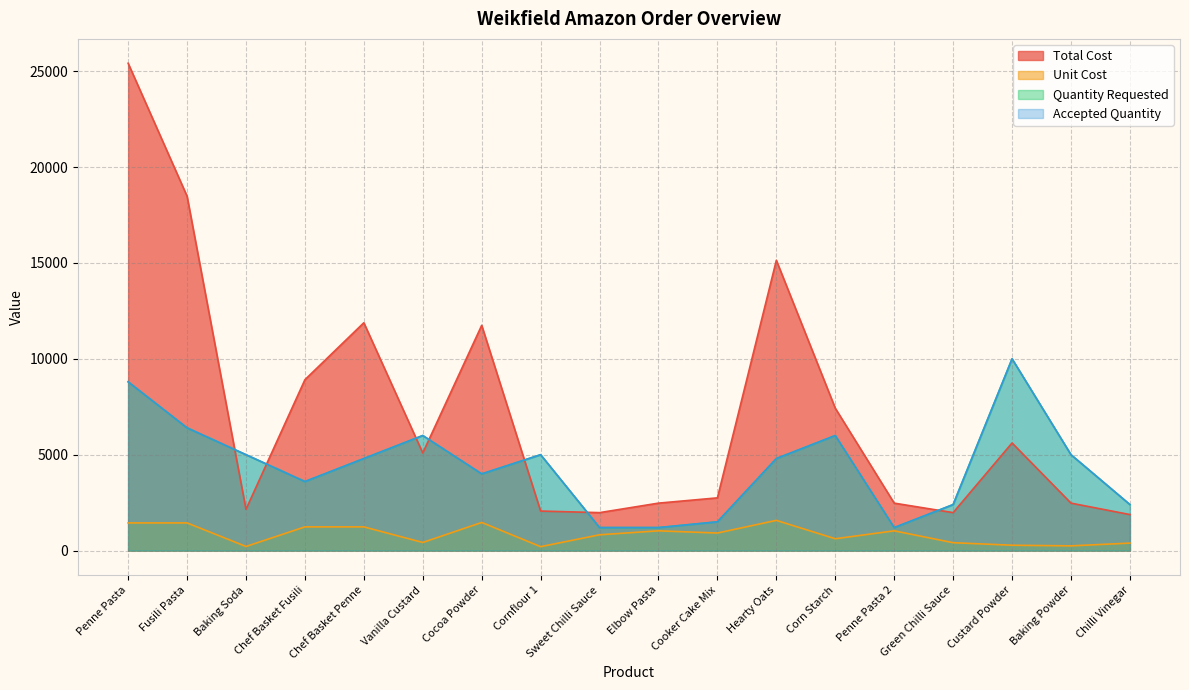

Reading left to right, list all the values displayed in this chart.

Total Cost: Penne Pasta=25409.1	Fusili Pasta=18479.4	Baking Soda=2153.0	Chef Basket Fusili=8910.0	Chef Basket Penne=11880.0	Vanilla Custard=5090.4	Cocoa Powder=11745.6	Cornflour 1=2062.0	Sweet Chilli Sauce=1980.0	Elbow Pasta=2474.9	Cooker Cake Mix=2750.1	Hearty Oats=15136.3	Corn Starch=7424.4	Penne Pasta 2=2474.9	Green Chilli Sauce=1980.0	Custard Powder=5612.0	Baking Powder=2475.0	Chilli Vinegar=1879.2
Unit Cost: Penne Pasta=1443.7	Fusili Pasta=1443.7	Baking Soda=215.3	Chef Basket Fusili=1237.5	Chef Basket Penne=1237.5	Vanilla Custard=424.2	Cocoa Powder=1468.2	Cornflour 1=206.2	Sweet Chilli Sauce=825.0	Elbow Pasta=1031.2	Cooker Cake Mix=916.7	Hearty Oats=1576.7	Corn Starch=618.7	Penne Pasta 2=1031.2	Green Chilli Sauce=412.5	Custard Powder=280.6	Baking Powder=247.5	Chilli Vinegar=391.5
Quantity Requested: Penne Pasta=8800.0	Fusili Pasta=6400.0	Baking Soda=5000.0	Chef Basket Fusili=3600.0	Chef Basket Penne=4800.0	Vanilla Custard=6000.0	Cocoa Powder=4000.0	Cornflour 1=5000.0	Sweet Chilli Sauce=1200.0	Elbow Pasta=1200.0	Cooker Cake Mix=1500.0	Hearty Oats=4800.0	Corn Starch=6000.0	Penne Pasta 2=1200.0	Green Chilli Sauce=2400.0	Custard Powder=10000.0	Baking Powder=5000.0	Chilli Vinegar=2400.0
Accepted Quantity: Penne Pasta=8800.0	Fusili Pasta=6400.0	Baking Soda=5000.0	Chef Basket Fusili=3600.0	Chef Basket Penne=4800.0	Vanilla Custard=6000.0	Cocoa Powder=4000.0	Cornflour 1=5000.0	Sweet Chilli Sauce=1200.0	Elbow Pasta=1200.0	Cooker Cake Mix=1500.0	Hearty Oats=4800.0	Corn Starch=6000.0	Penne Pasta 2=1200.0	Green Chilli Sauce=2400.0	Custard Powder=10000.0	Baking Powder=5000.0	Chilli Vinegar=2400.0